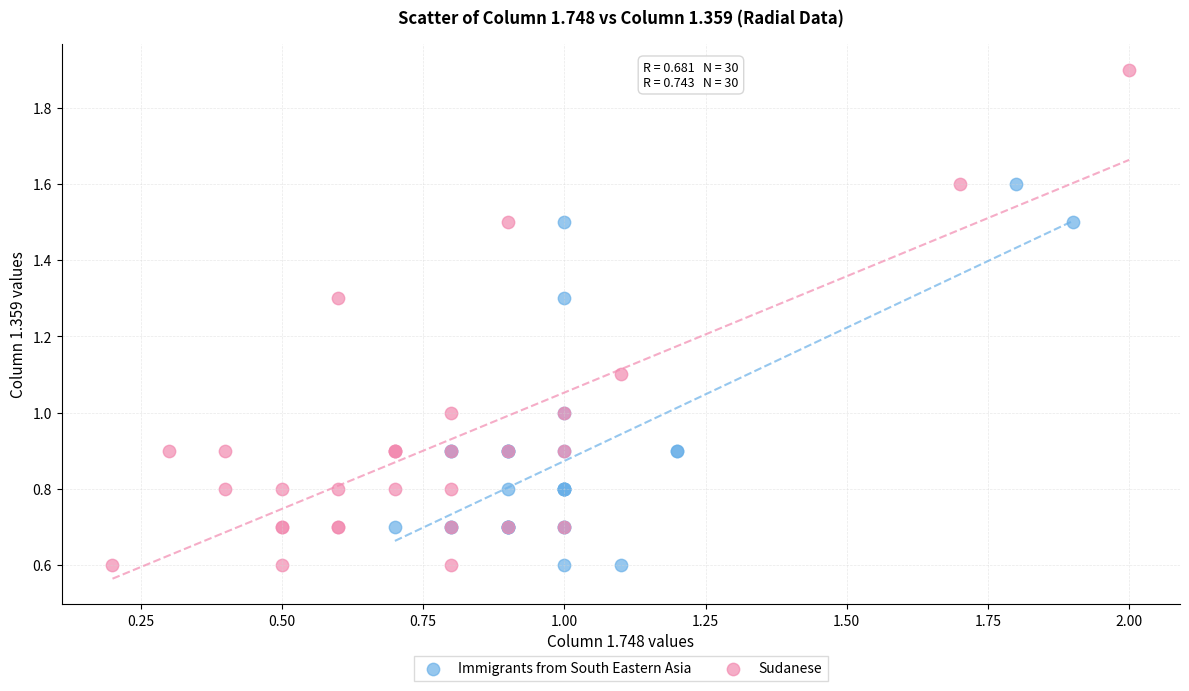

Which series reaches the maximum Y coordinate?

Sudanese